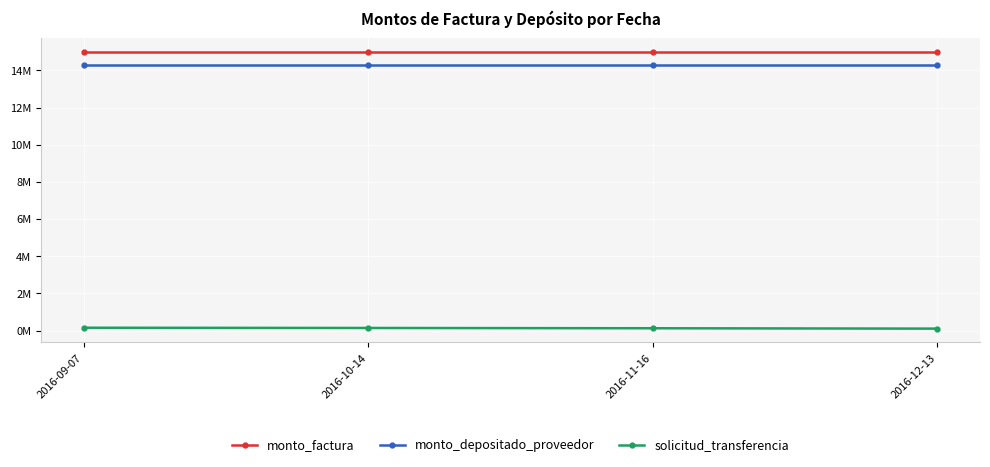

At which label does monto_factura reach its peak?

2016-09-07